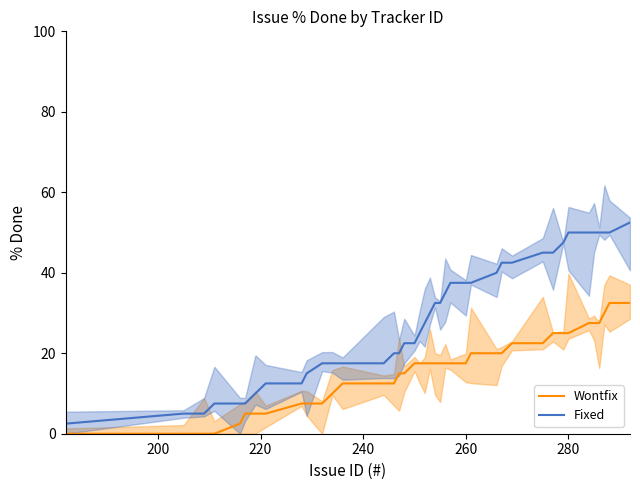

What is the average value of the Wontfix series?

15.8